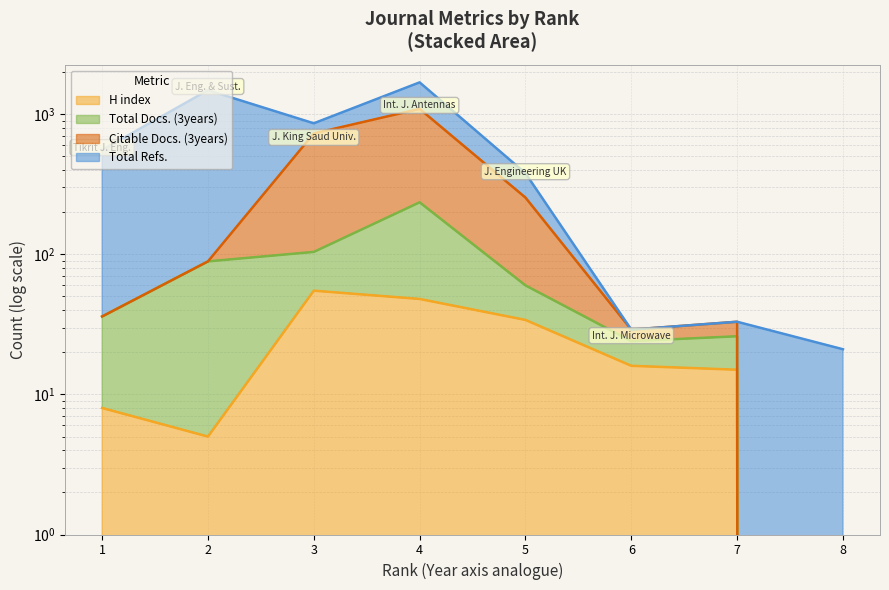

Rank the categories by H index value from highest to lowest.

3, 4, 5, 6, 7, 1, 2, 8